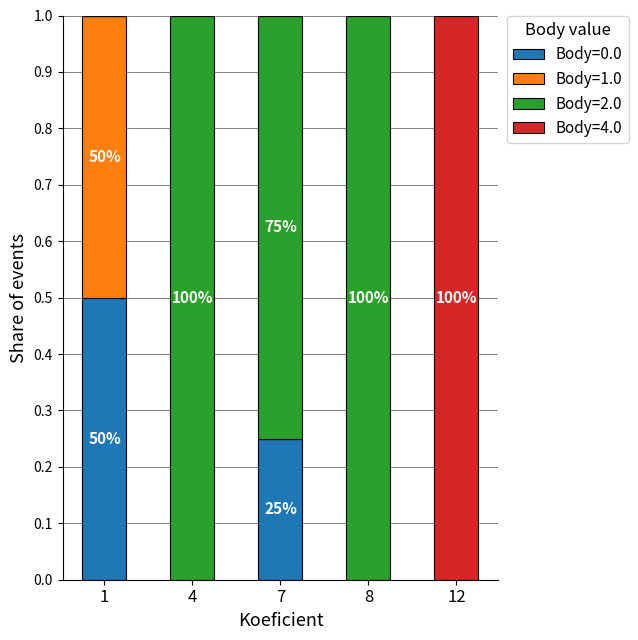

What is the sum of the Body=0.0 values at 8 and 1?

0.5